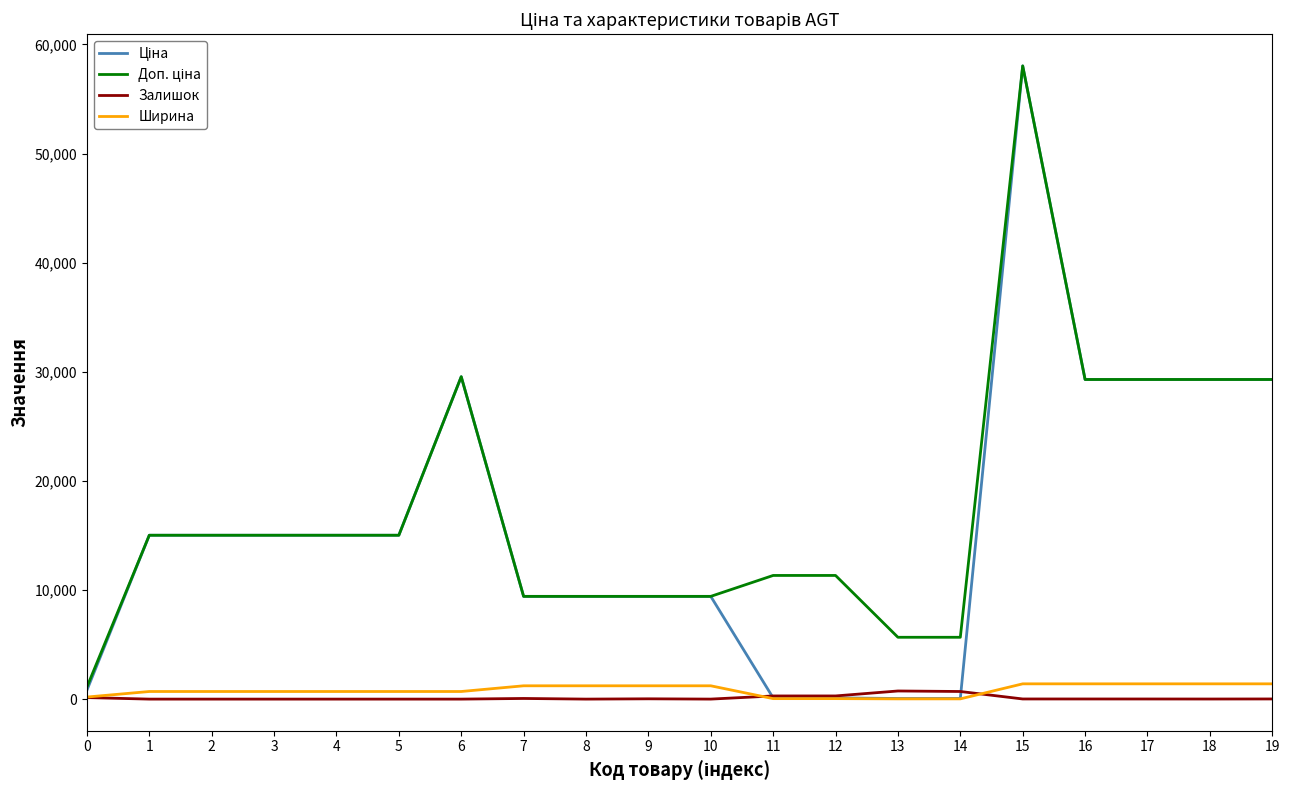

What is the spread (max minus min) of values at 16?

29282.9